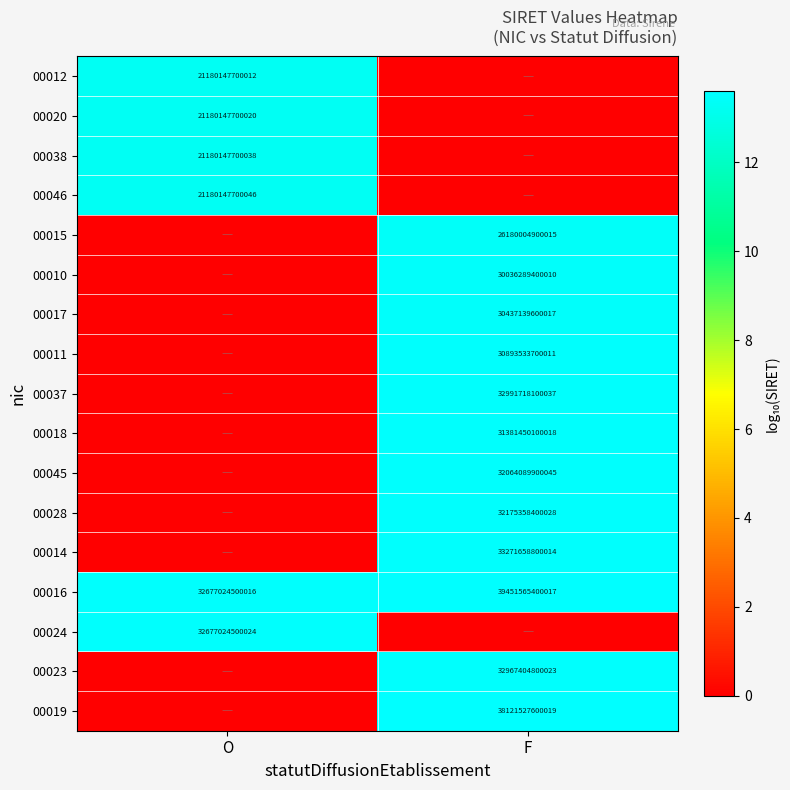

At which label is 00016 closest to 36064294950016?

O